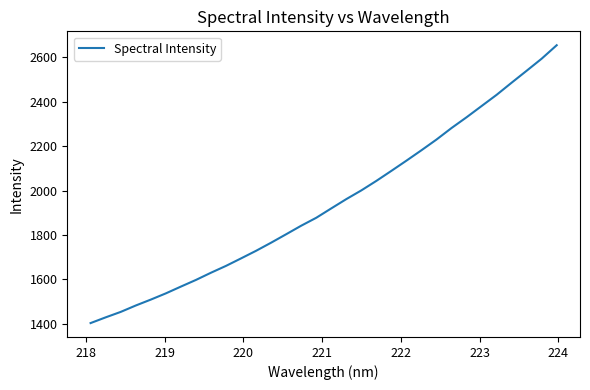

What is the difference between the maximum and minimum values?

1251.8